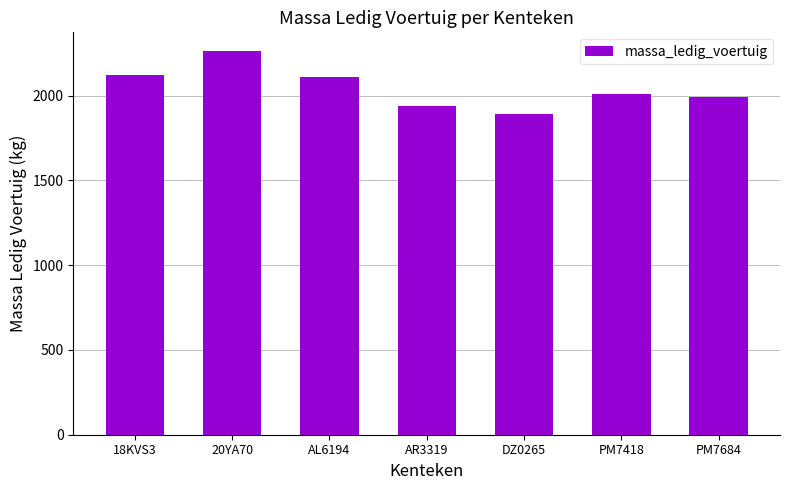

Which has a higher value, 20YA70 or DZ0265?

20YA70